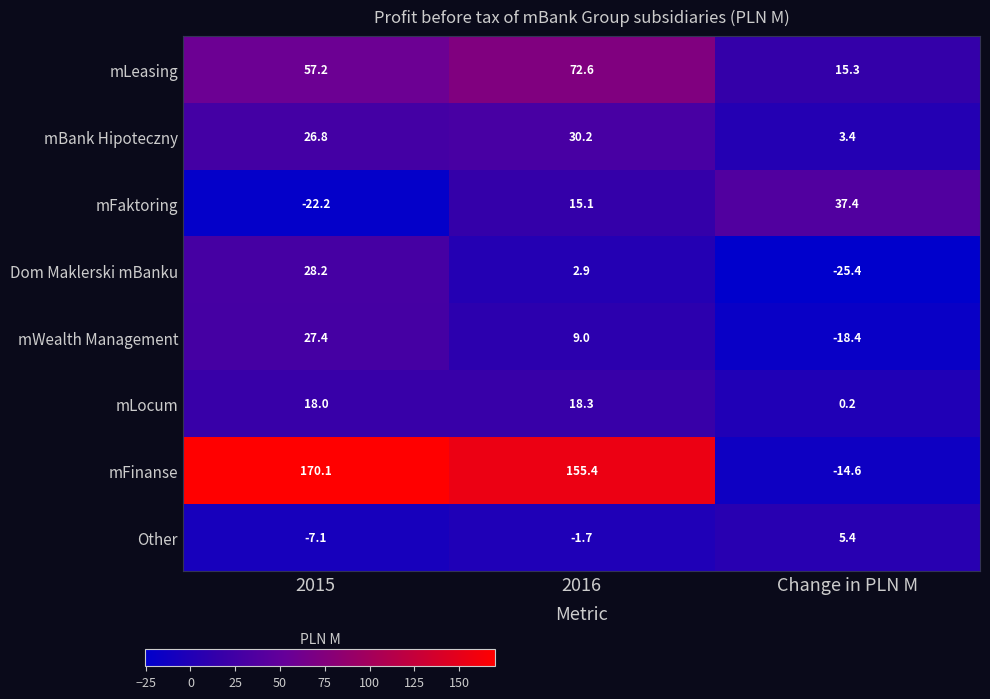

Which series has the widest spread of values?

mFinanse